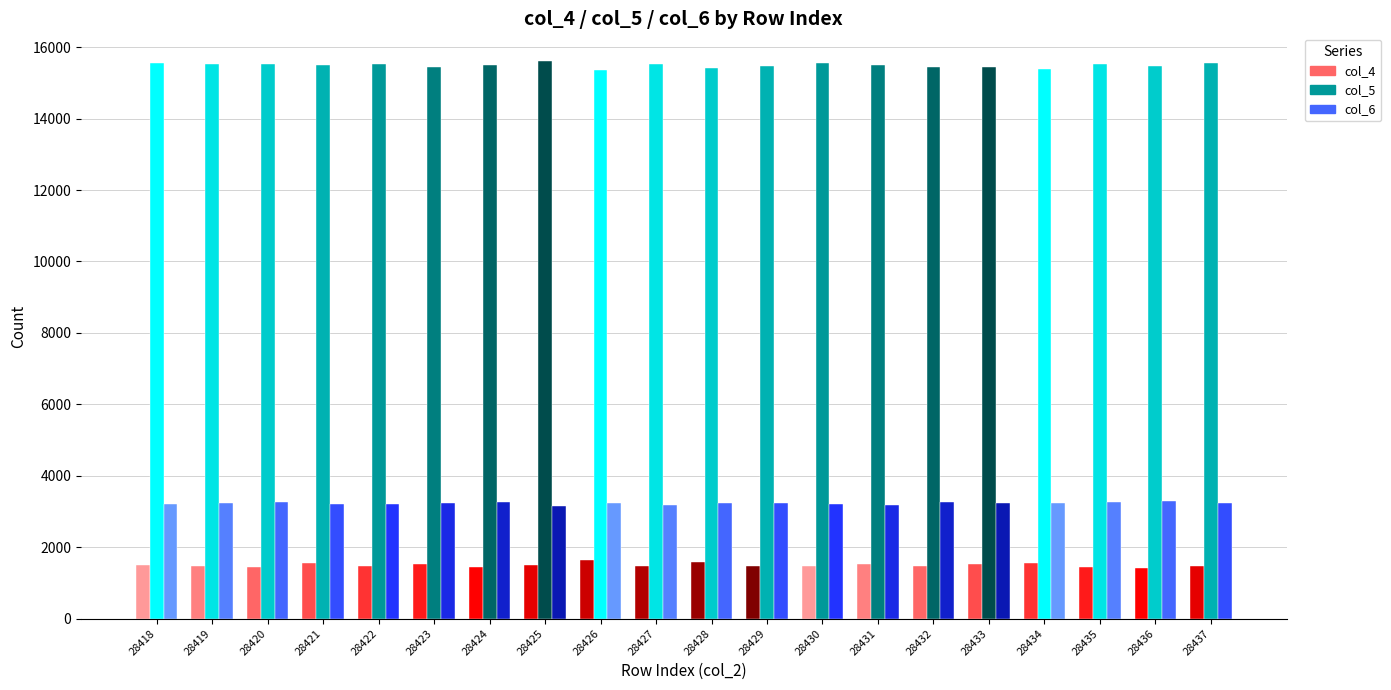

What is the average value of the col_6 series?

3233